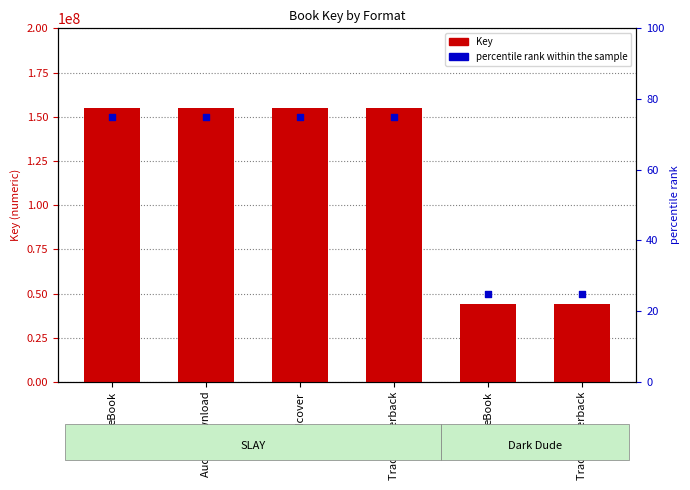

At how many categories does at least one series exceed 54766905?

4